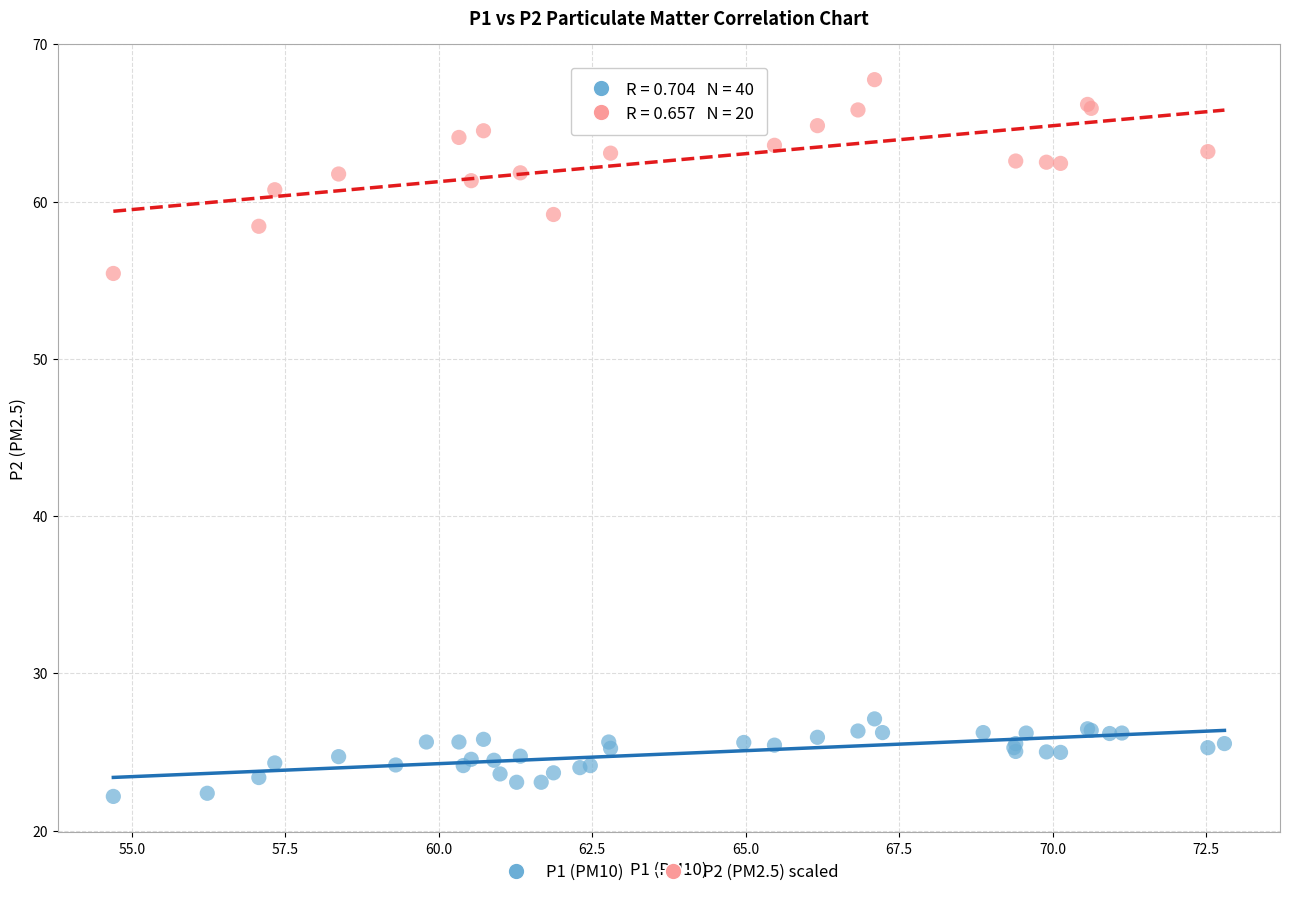

Which series reaches the maximum Y coordinate?

P2 (PM2.5) scaled